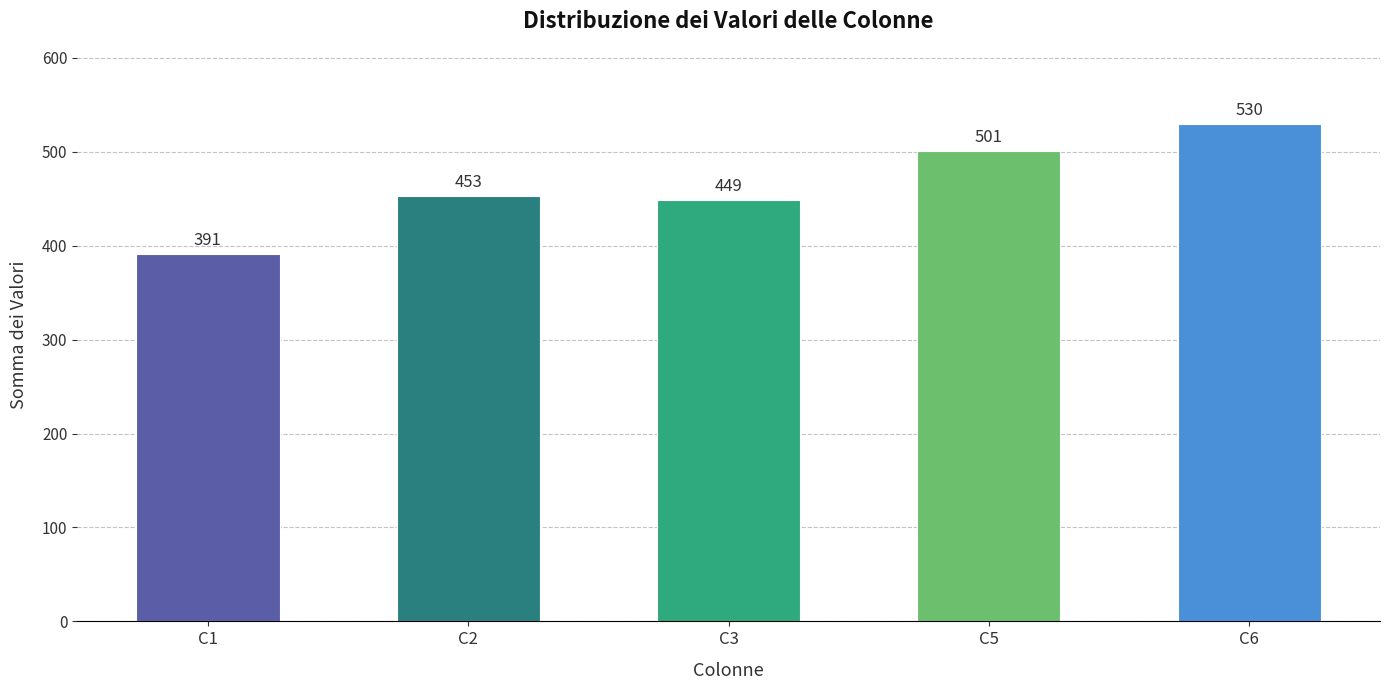

List the labels in order of value, smallest first.

C1, C3, C2, C5, C6